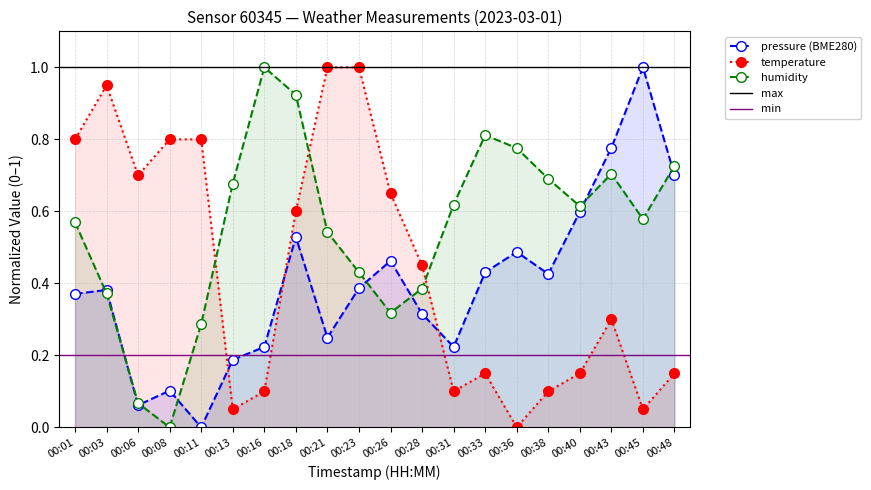

The value of humidity at 00:06 is 0.1. True or false?

True